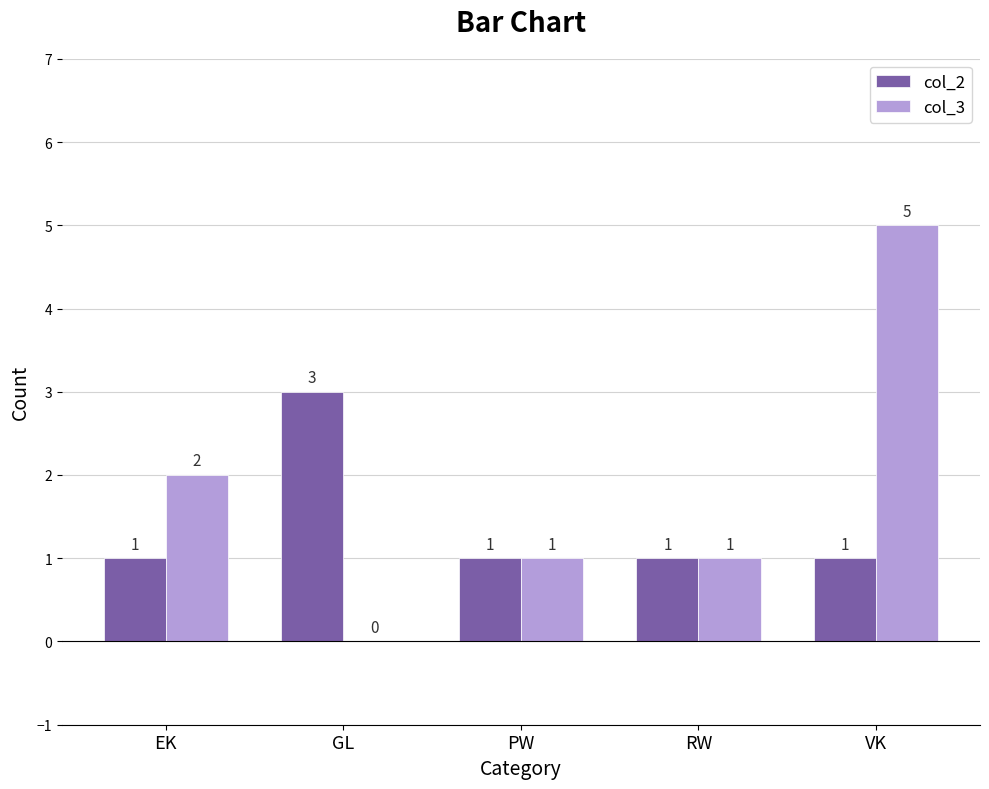

What is the total value across all series at GL?

3